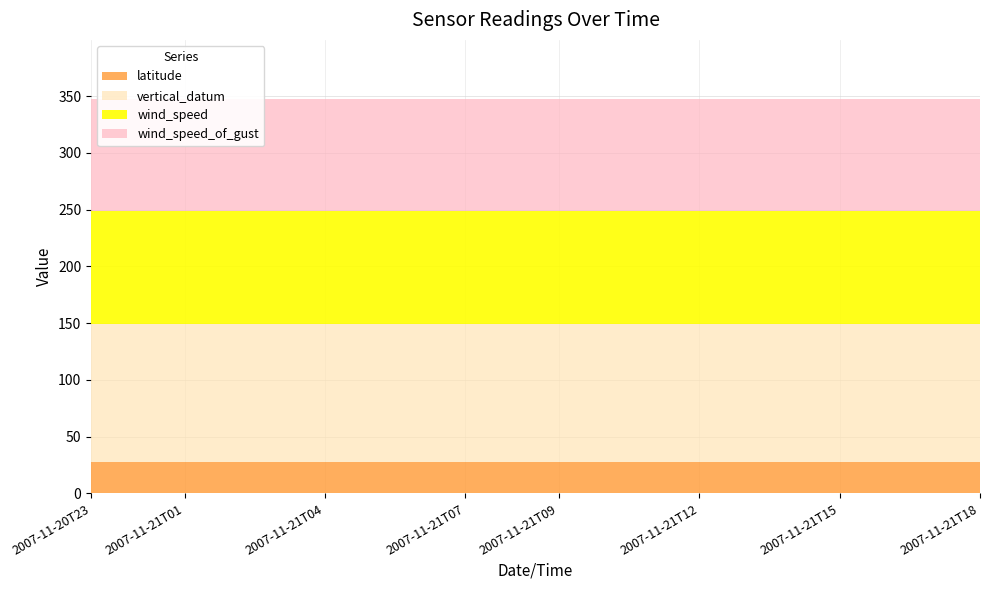

What is the highest value of the latitude series?

27.6